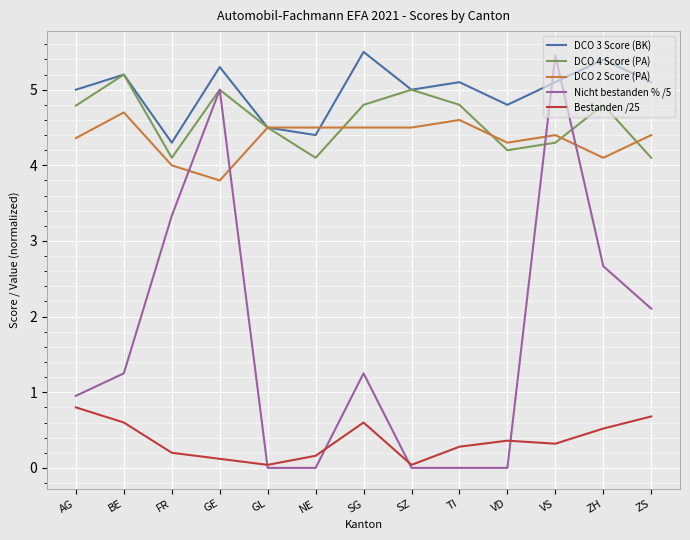

At which label does DCO 4 Score (PA) reach its peak?

BE